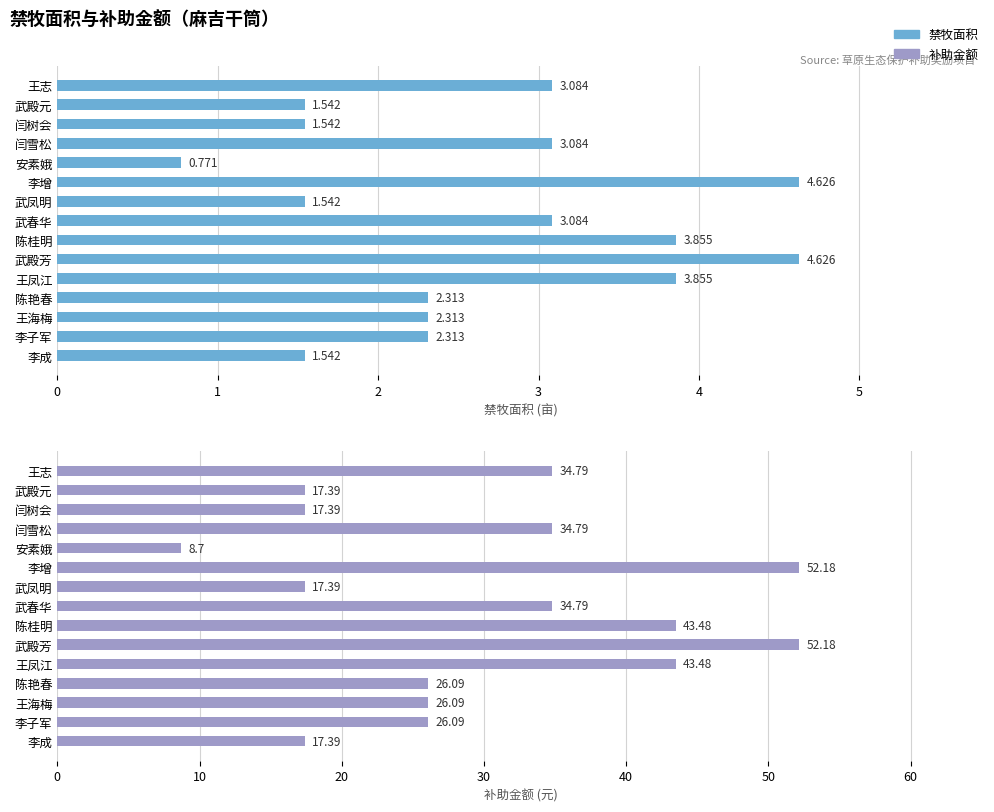

List the series in order of their overall mean, highest first.

补助金额, 禁牧面积